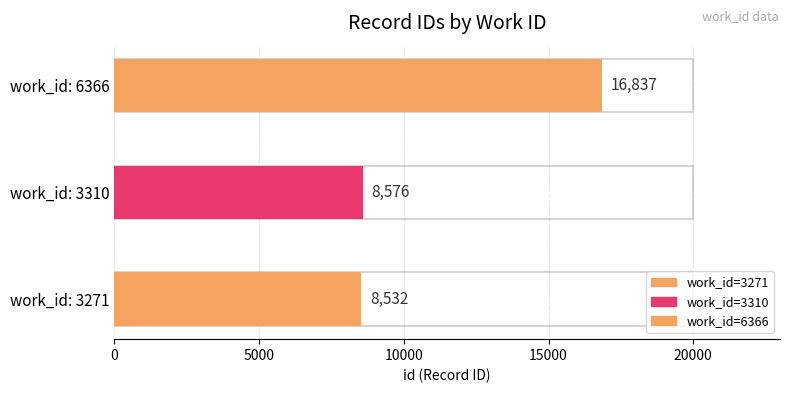

List the labels in order of value, smallest first.

3271, 3310, 6366